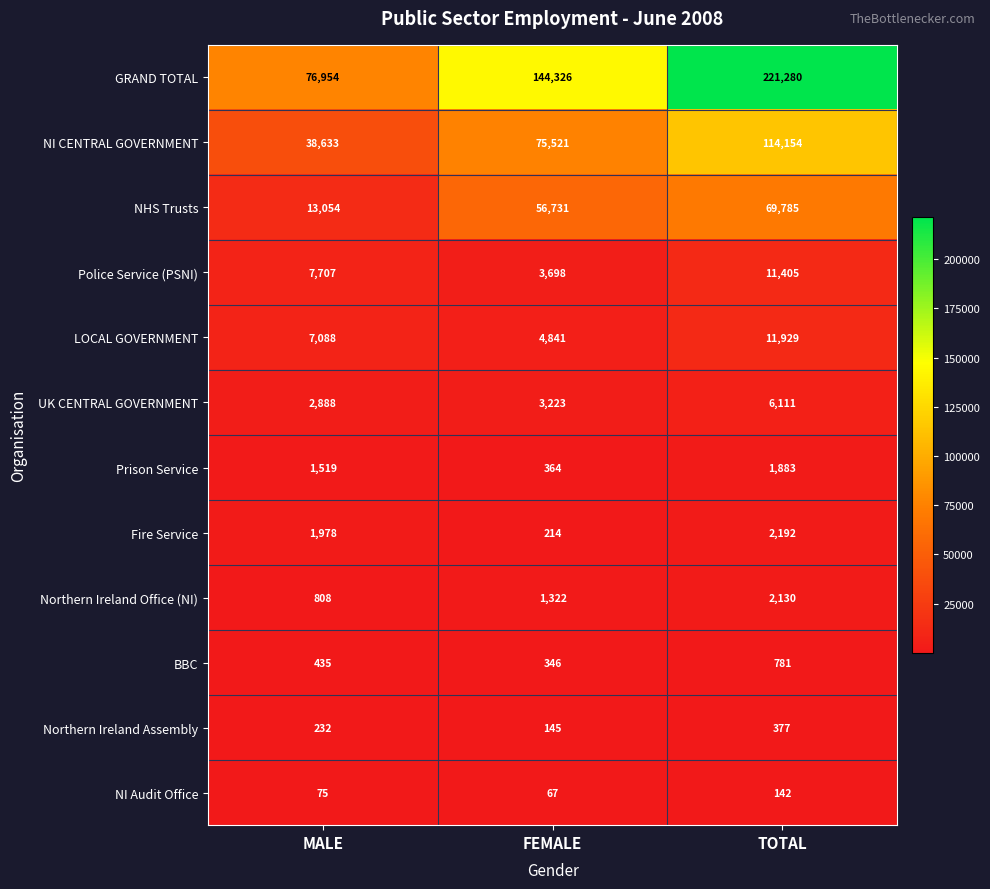

What is the smallest value displayed?

67